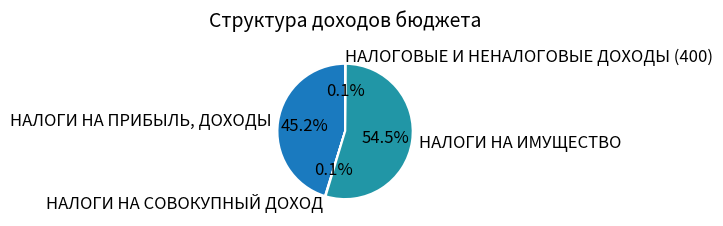

What is the majority slice?

НАЛОГИ НА ИМУЩЕСТВО